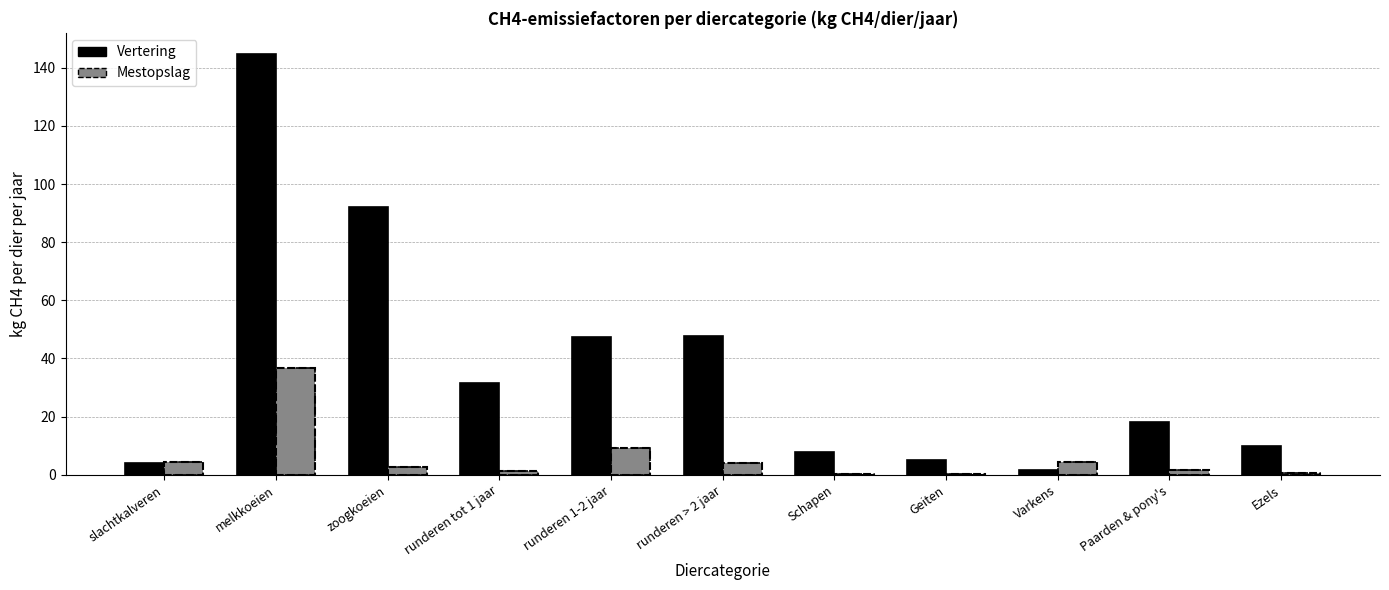

How many data points does each series have?

11